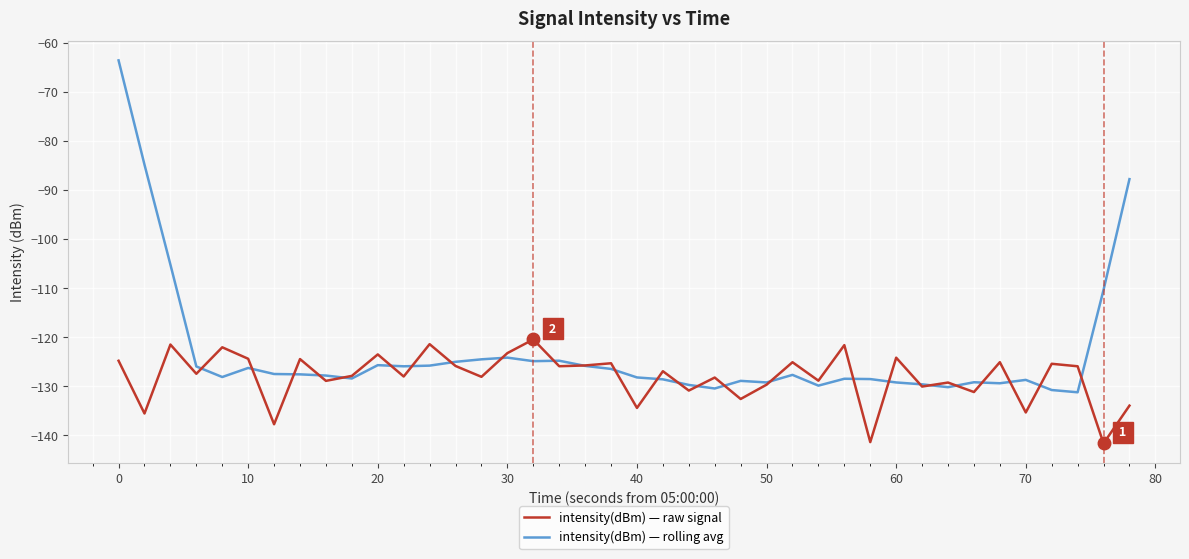

What is the highest value of the intensity(dBm) — rolling avg series?

-63.6